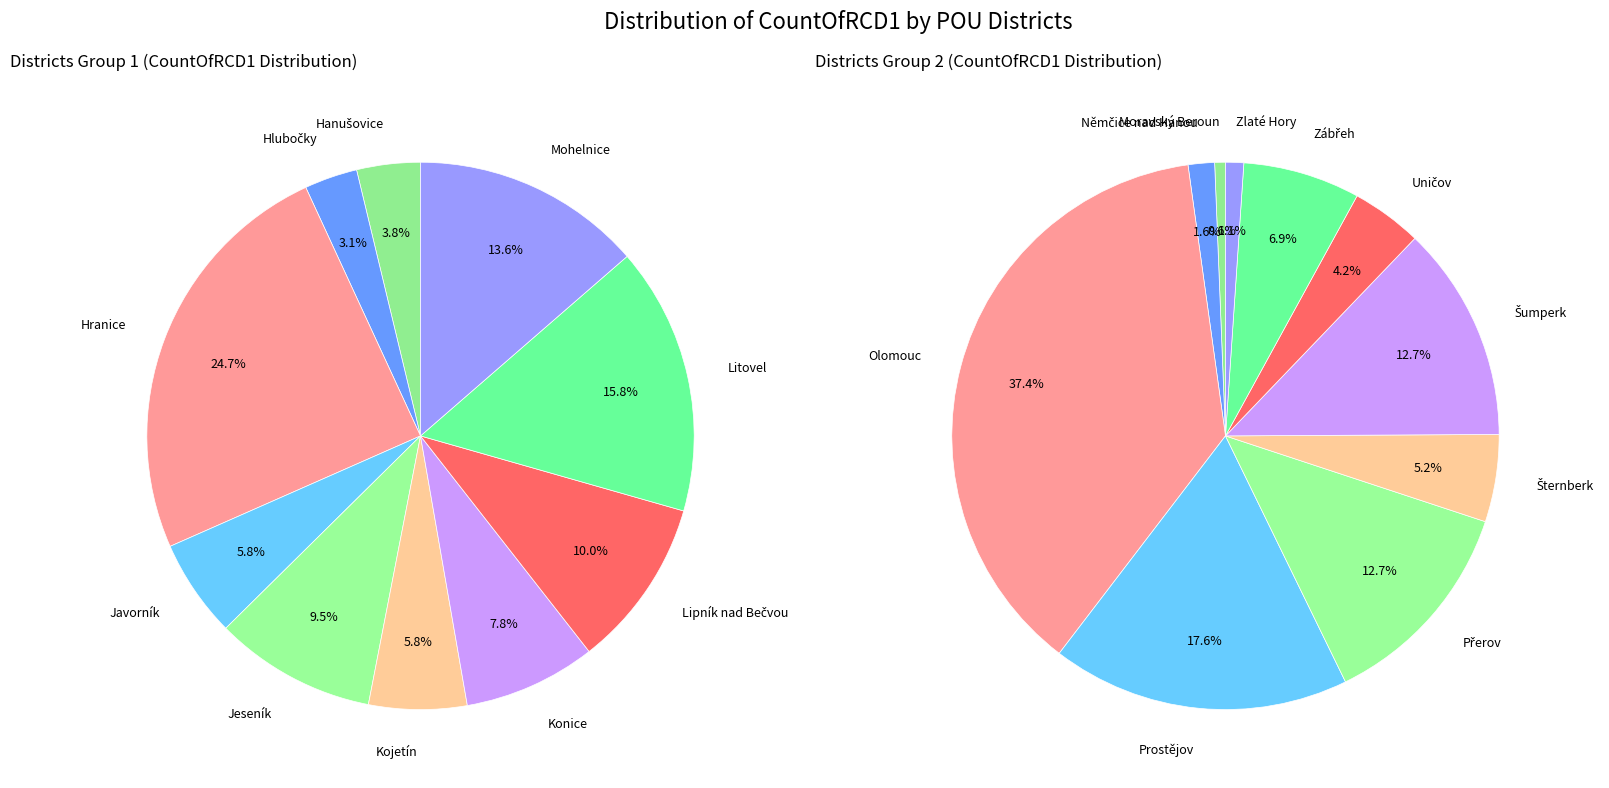

Is it true that Litovel is 2% of the pie?

False